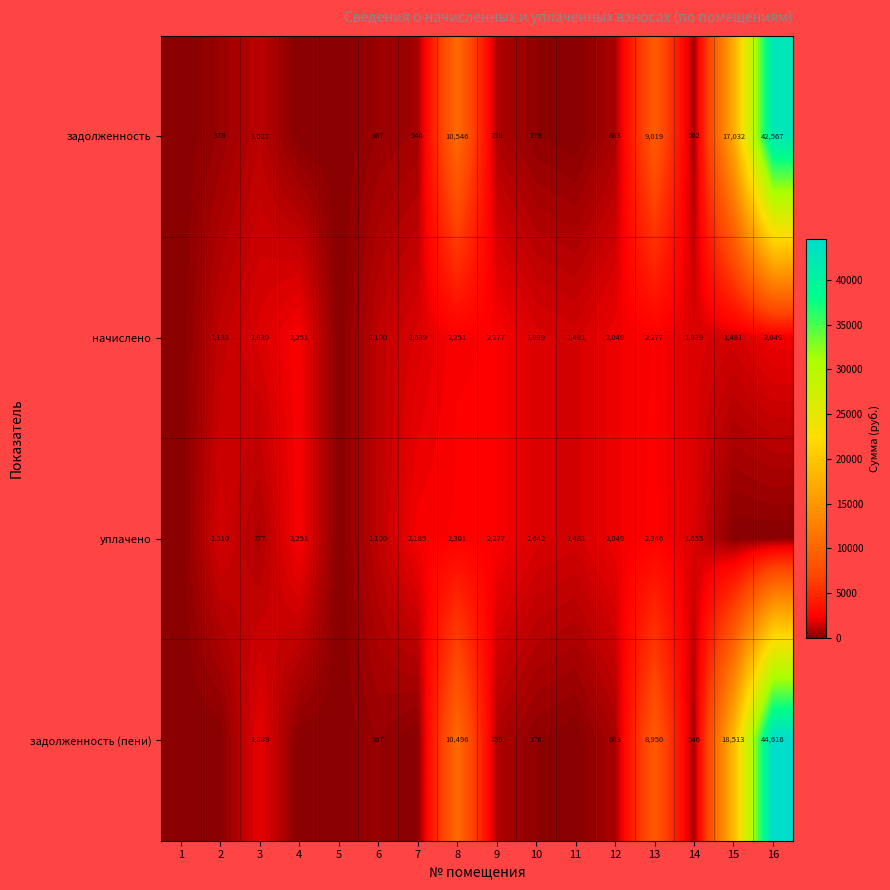

Which category has the lowest value across all series?

1